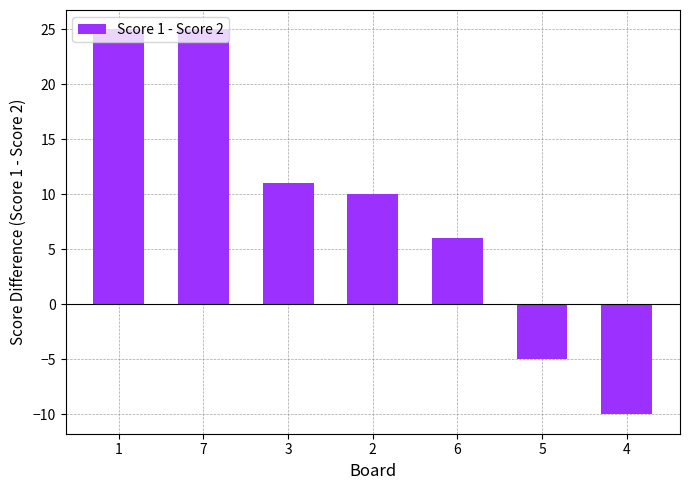

What is the label of the 1st bar from the right?

4